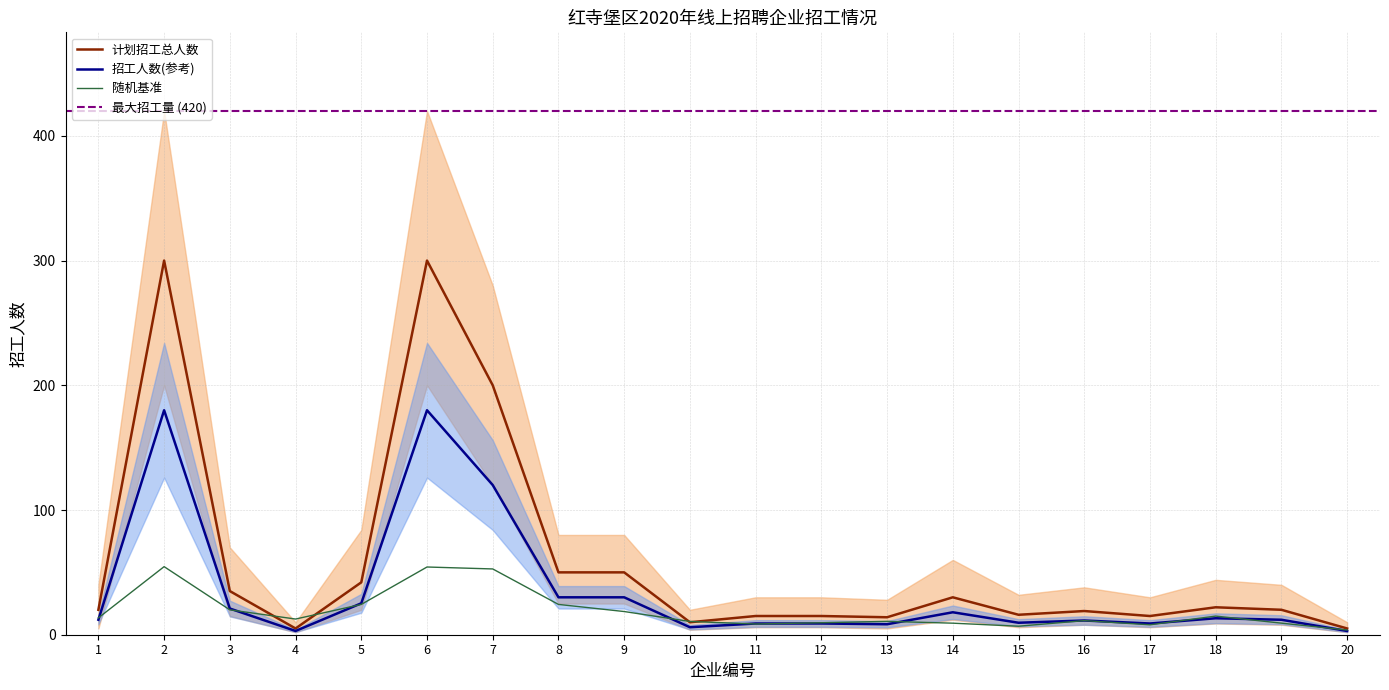

The value of 招工人数(参考) at 5 is 25.2. True or false?

True